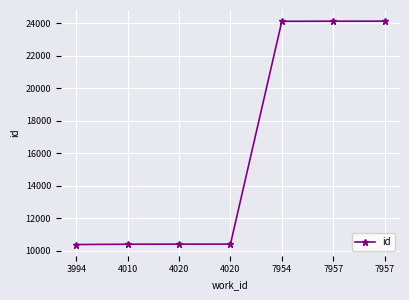

Which has a higher value, 7957 or 4020?

7957